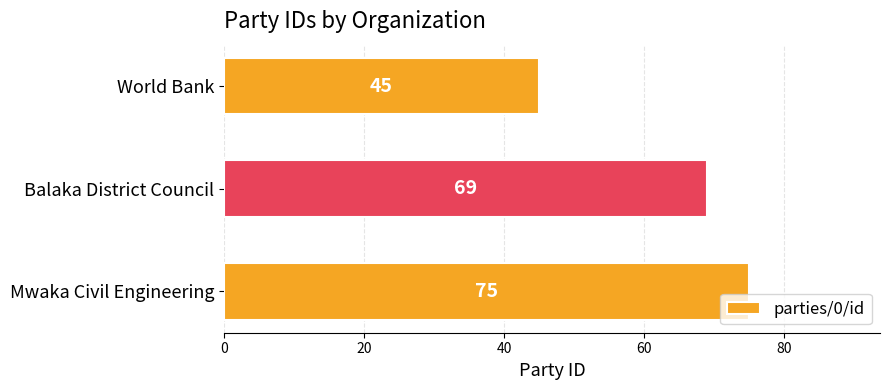

What is the sum of the values at World Bank and Mwaka Civil Engineering?

120